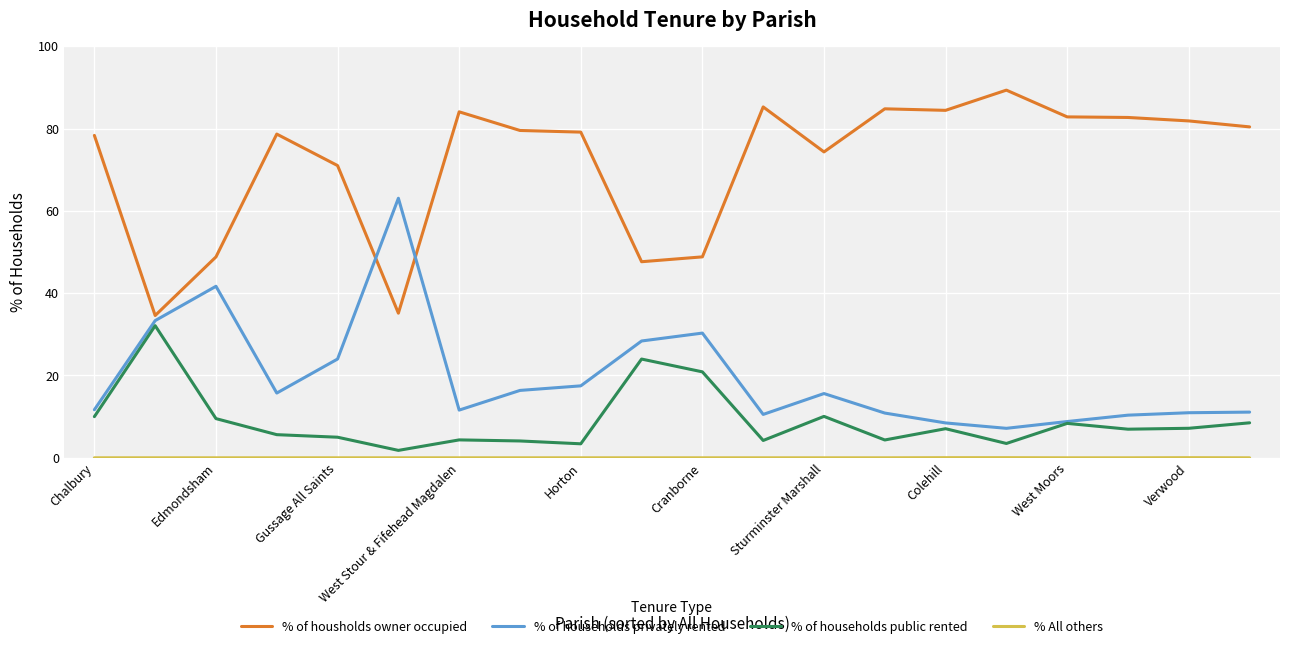

At how many categories does at least one series exceed 75?

13